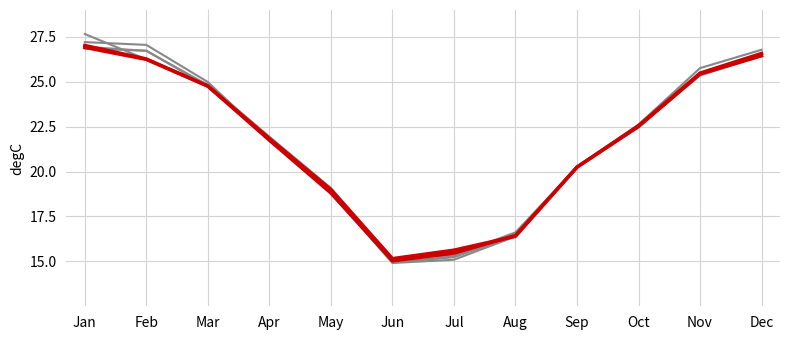

Reading left to right, what are all the values shown in this chart?

col_18 (2.227): 27.7	26.2	24.9	21.9	19.1	15.2	15.3	16.6	20.2	22.6	25.8	26.8
col_9 (1.354): 27.2	27.1	25.0	21.8	18.8	14.9	15.1	16.4	20.2	22.5	25.4	26.4
col_15 (1.839): 26.8	26.7	24.8	21.9	19.1	14.9	15.3	16.5	20.2	22.5	25.4	26.5
col_4 (0.870): 27.0	26.7	24.8	21.8	18.9	15.0	15.2	16.4	20.2	22.6	25.4	26.5
col_6 (1.064): 27.0	26.3	24.8	21.8	18.8	15.0	15.5	16.4	20.2	22.6	25.5	26.6
col_16 (1.936): 26.9	26.2	24.8	21.8	19.0	15.2	15.6	16.4	20.2	22.5	25.4	26.5